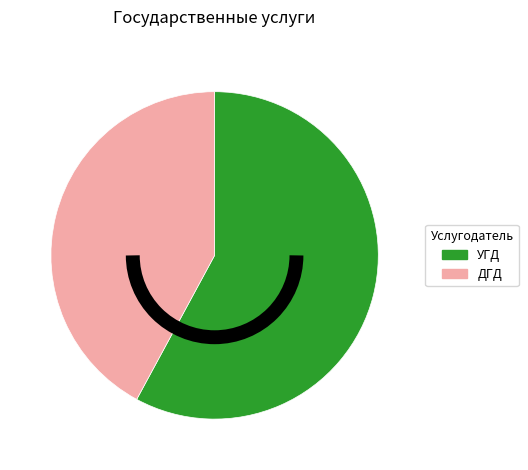

Which slice is the smallest?

ДГД